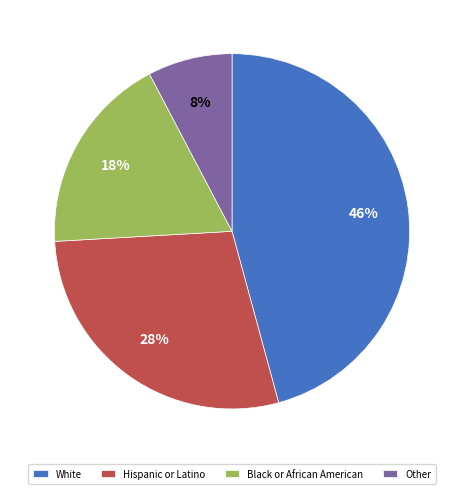

Which category has the biggest portion of the pie?

White